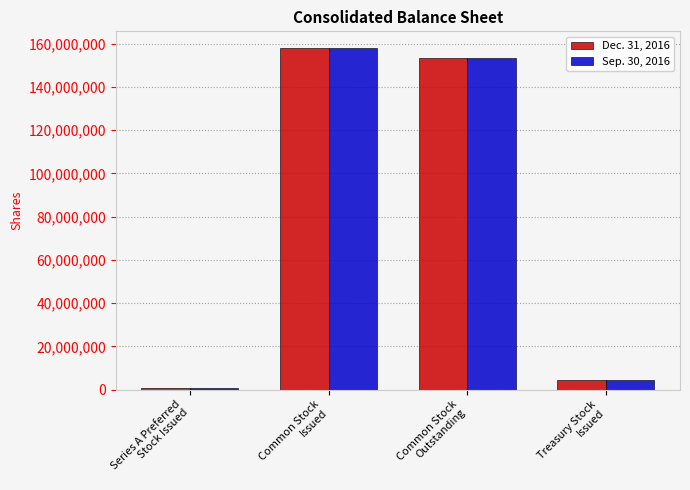

How many distinct data groups are displayed?

2